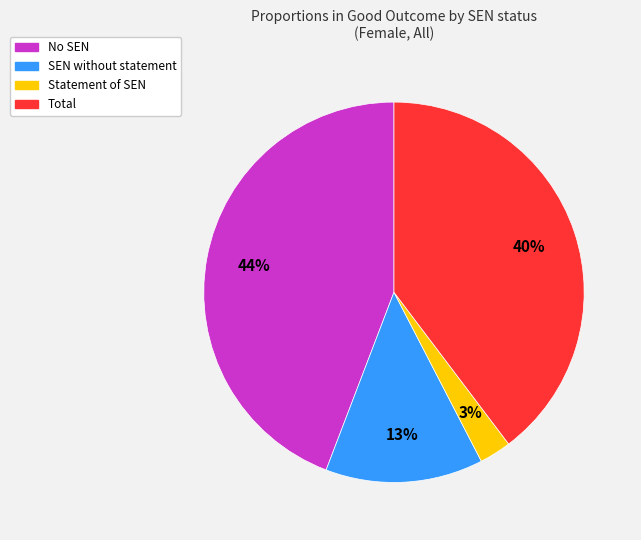

Is it true that Total is 30% of the pie?

False